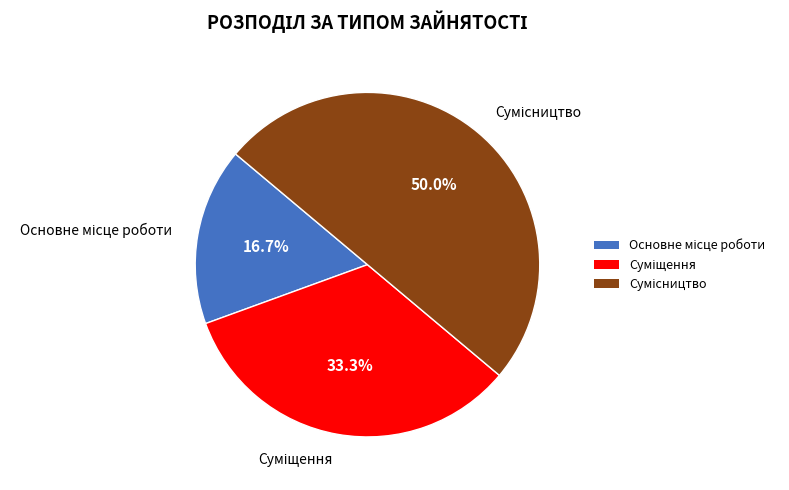

Which slice is the largest?

Сумісництво